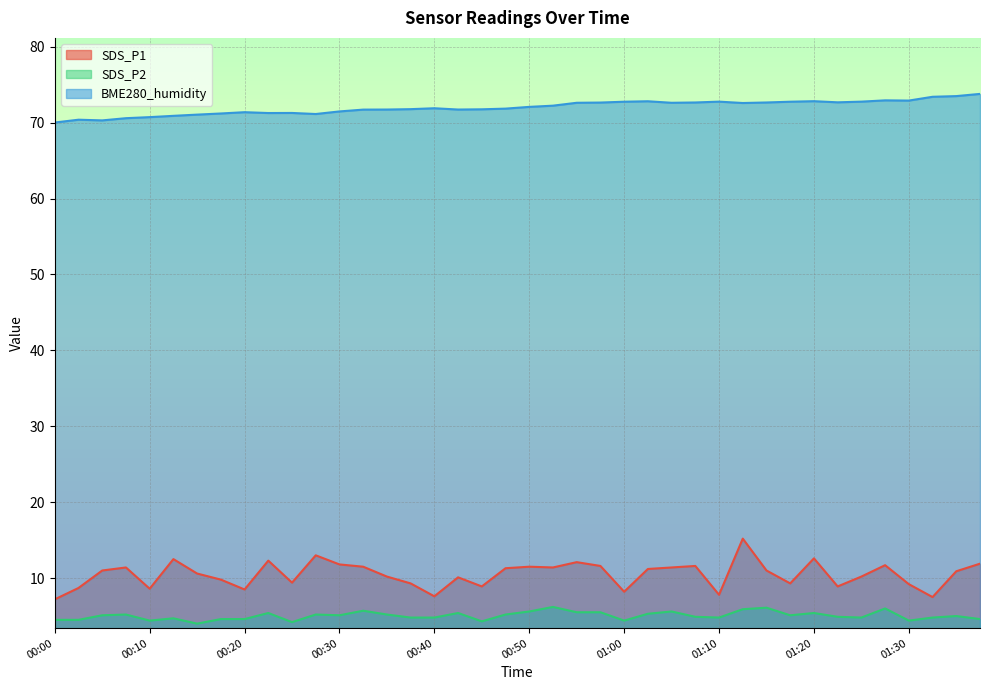

What is the value of the BME280_humidity point at the 29th from the left?

72.8